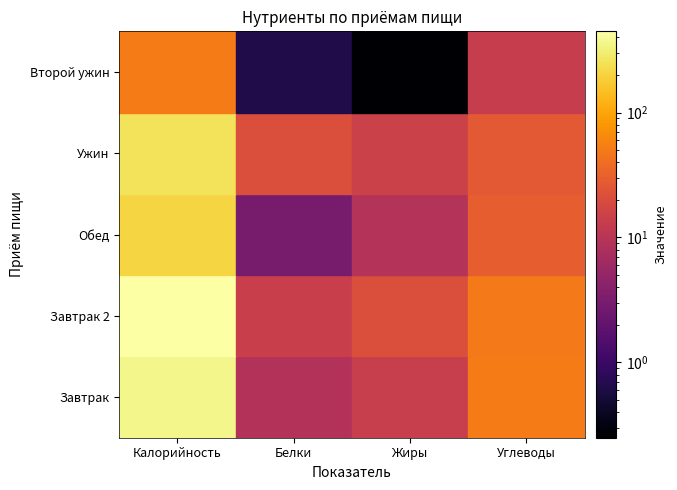

Which series changed the most between Белки and Жиры?

Завтрак 2